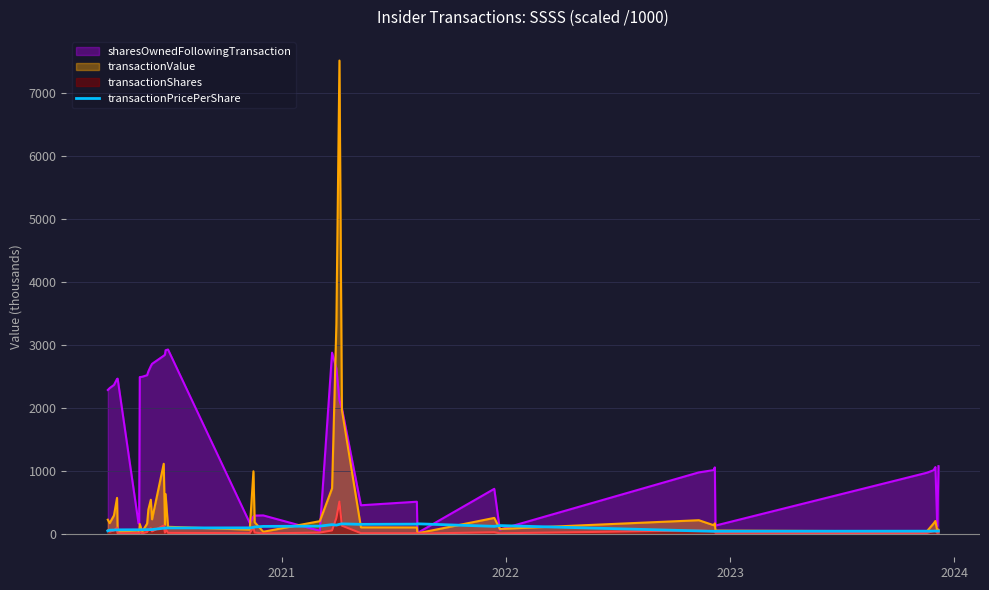

What is the maximum value shown in the chart?

7512.9